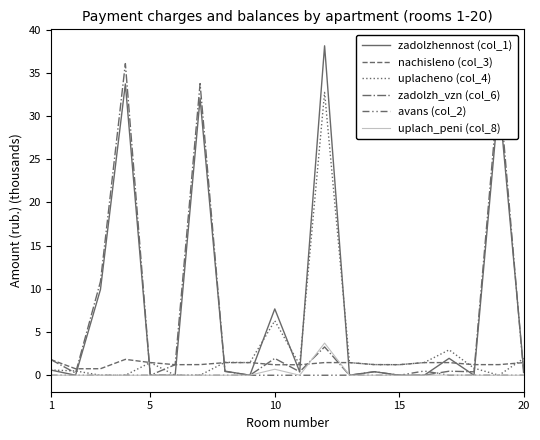

What is the difference between the maximum and minimum values in the avans (col_2) series?

0.5